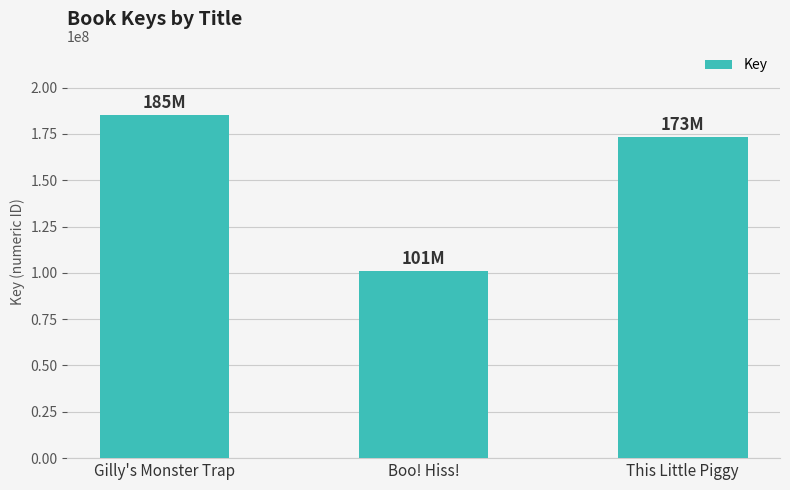

Reading left to right, list all the values displayed in this chart.

185425707	101171572	173233420